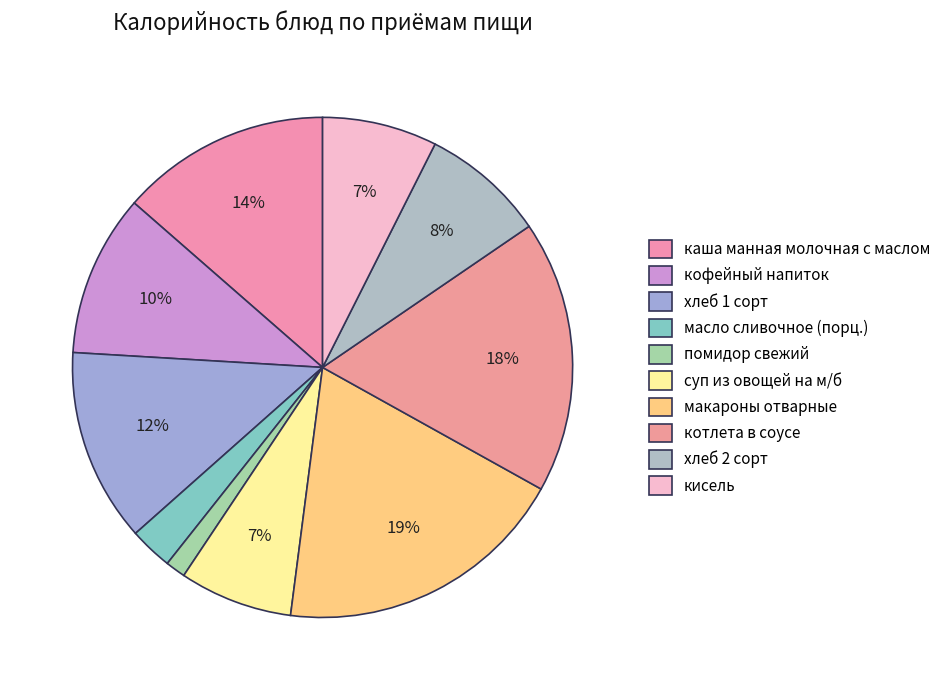

Is каша манная молочная с маслом the majority of the pie?

No